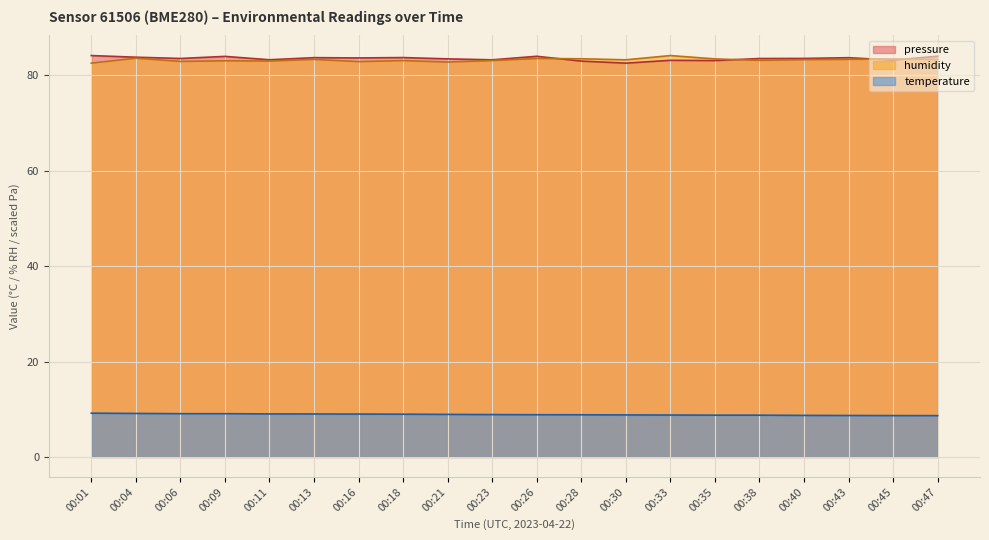

True or false: humidity and temperature cross at least once.

False